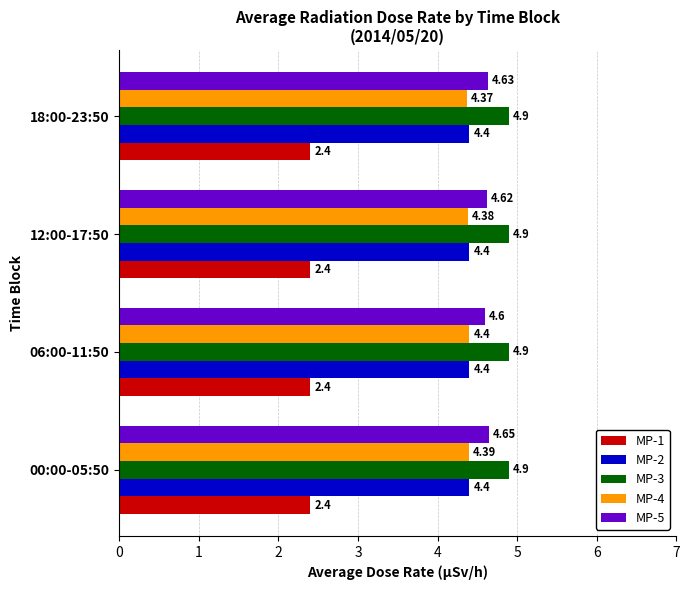

What are all the series names shown in the legend?

MP-1, MP-2, MP-3, MP-4, MP-5